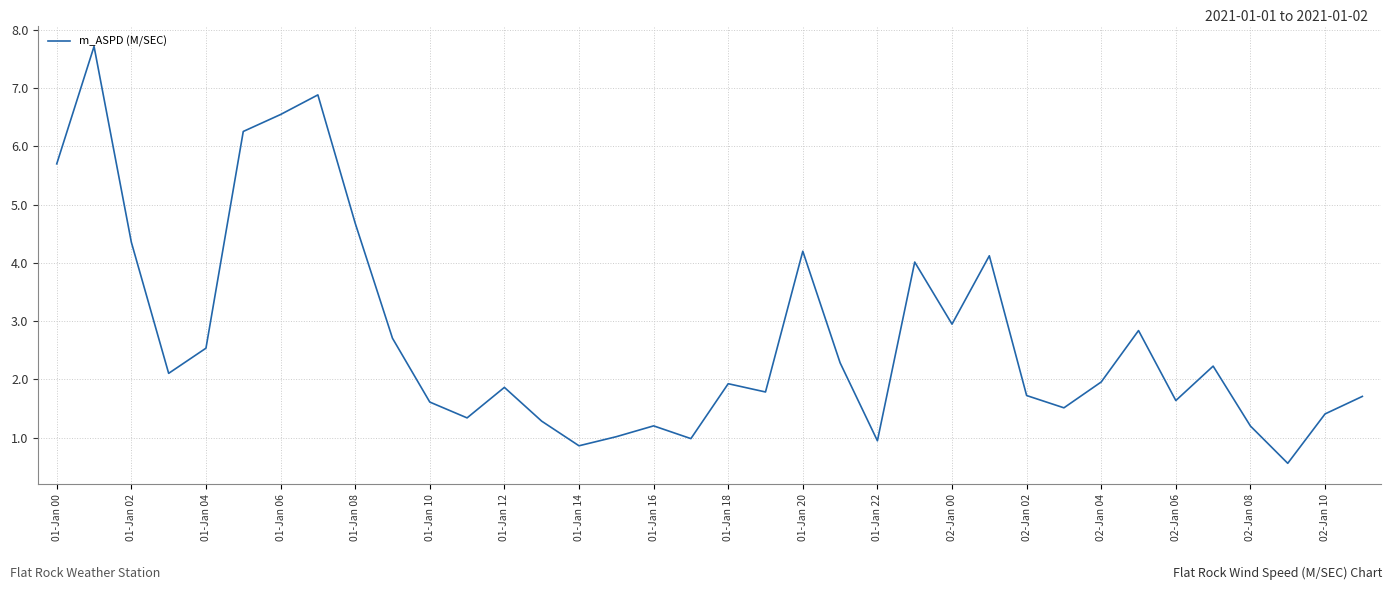

What is the difference between the maximum and minimum values?

7.2